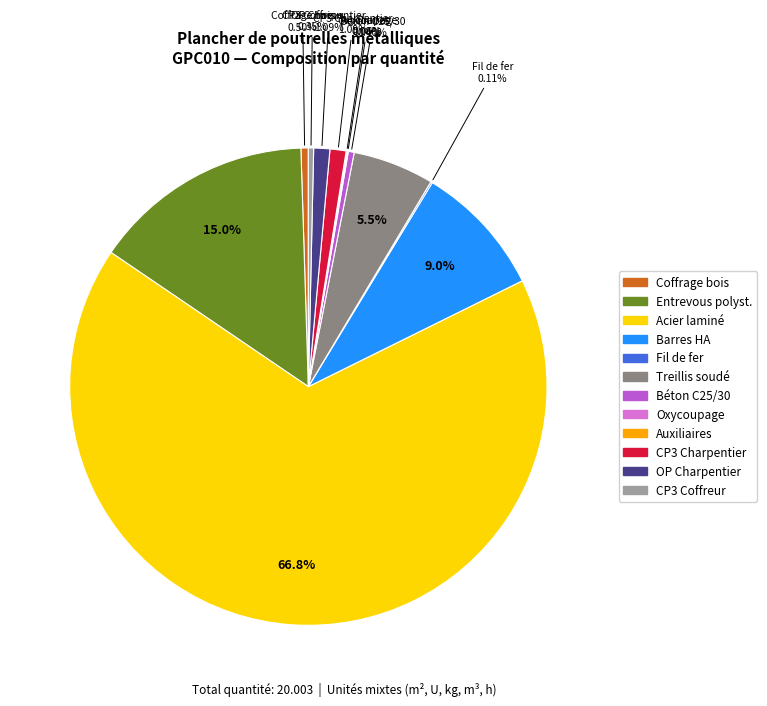

Is there a majority slice in this chart?

Yes